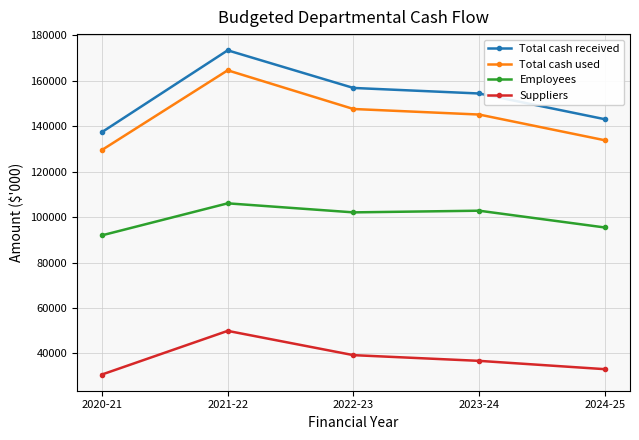

Does the chart have visible grid lines?

Yes